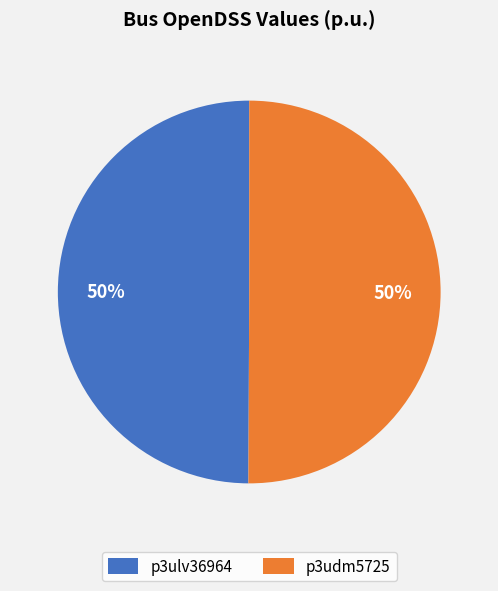

Count the number of slices in the pie.

2